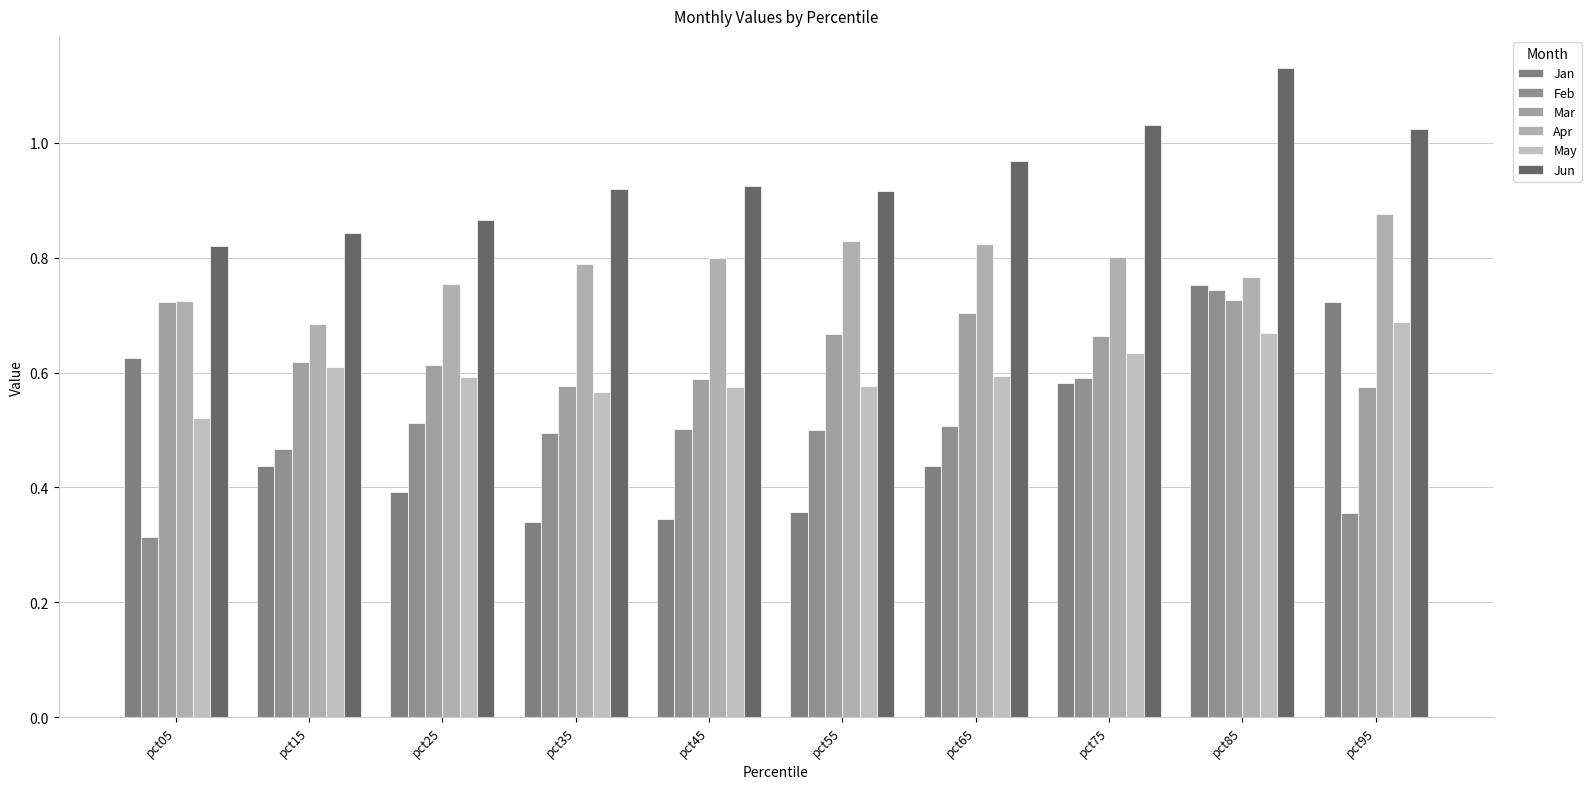

Between pct05 and pct55, which is larger?

pct05